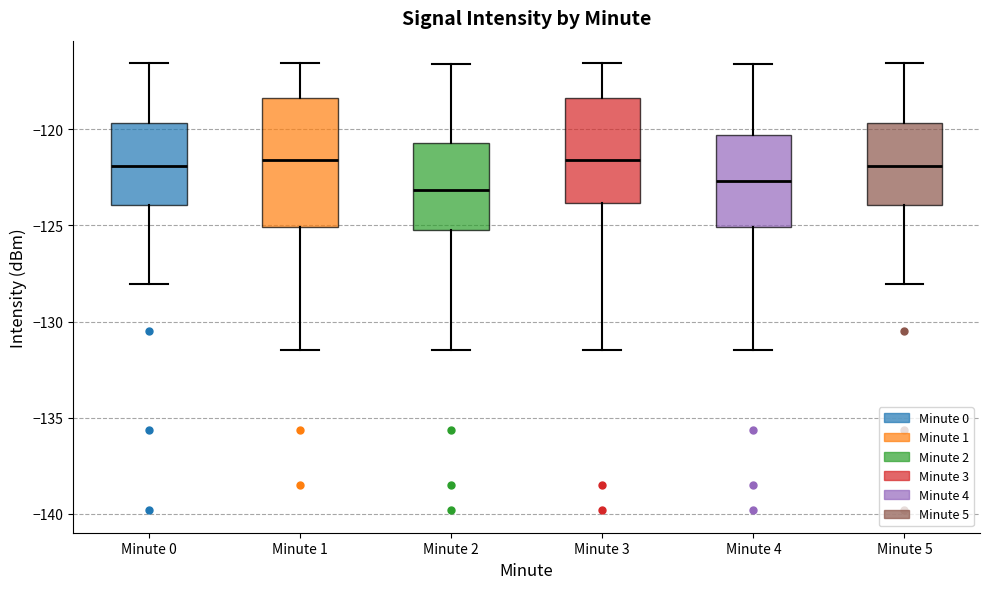

Comparing the boxes themselves (not the whiskers), which one is the tallest?

Minute 1